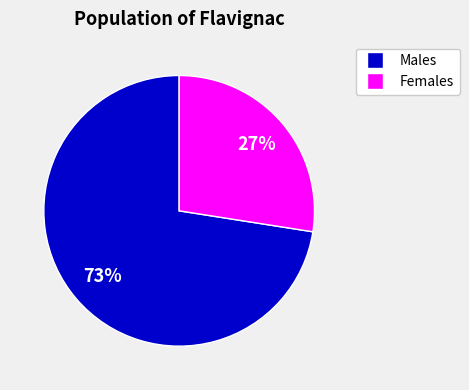

To the nearest percent, what is the average slice percentage?

50%